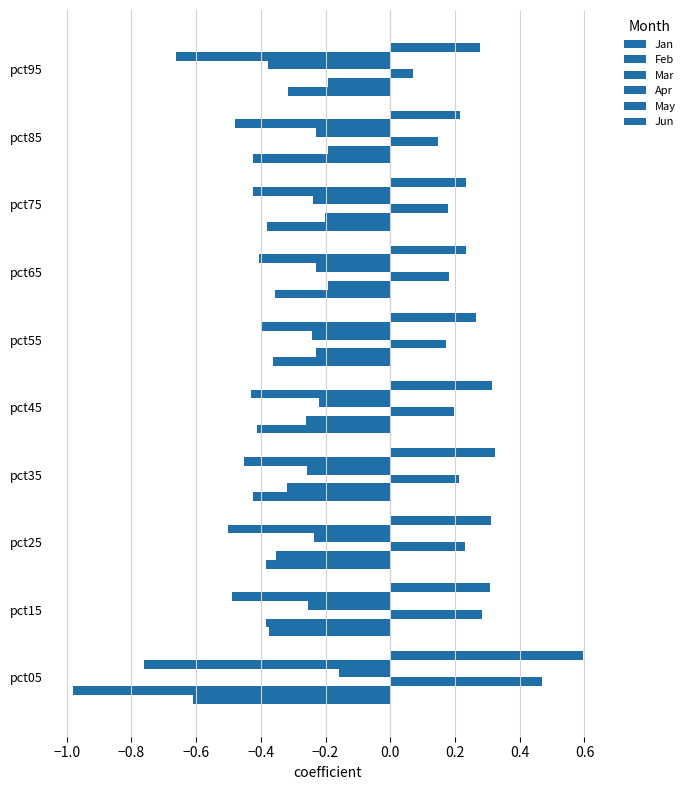

What is the label of the 5th bar from the right?

−0.2